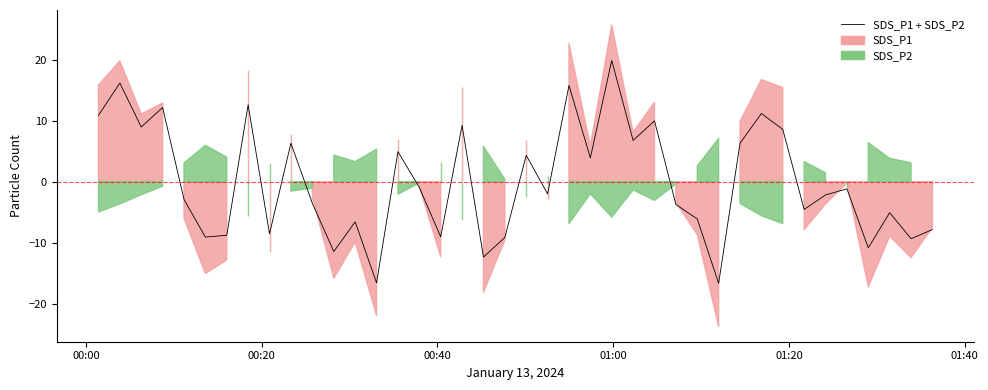

Reading left to right, list all the values displayed in this chart.

10.9	16.2	9.0	12.2	-2.9	-9.1	-8.8	12.6	-8.5	6.3	-3.6	-11.4	-6.6	-16.6	4.9	-0.9	-9.0	9.2	-12.3	-9.1	4.3	-2.0	15.8	3.9	19.9	6.8	10.0	-3.7	-6.1	-16.6	6.3	11.2	8.6	-4.5	-2.2	-1.2	-10.8	-5.1	-9.3	-7.8